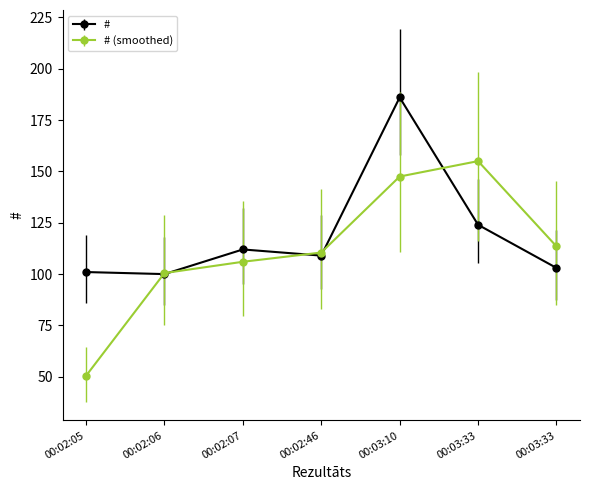

Which label corresponds to the largest value in the chart?

00:03:10